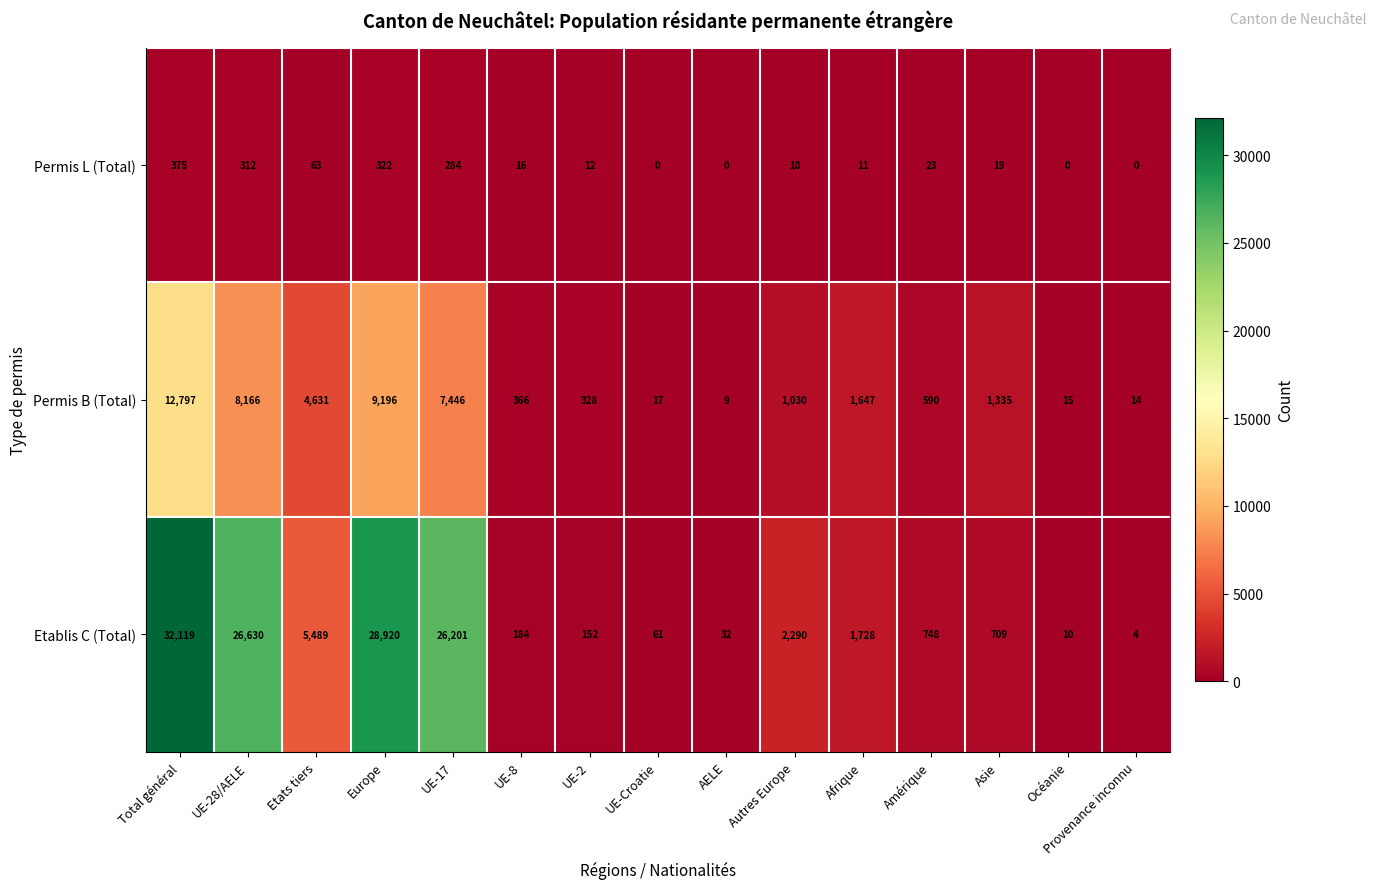

What is the difference between the maximum and minimum values in the Permis B (Total) series?

12788